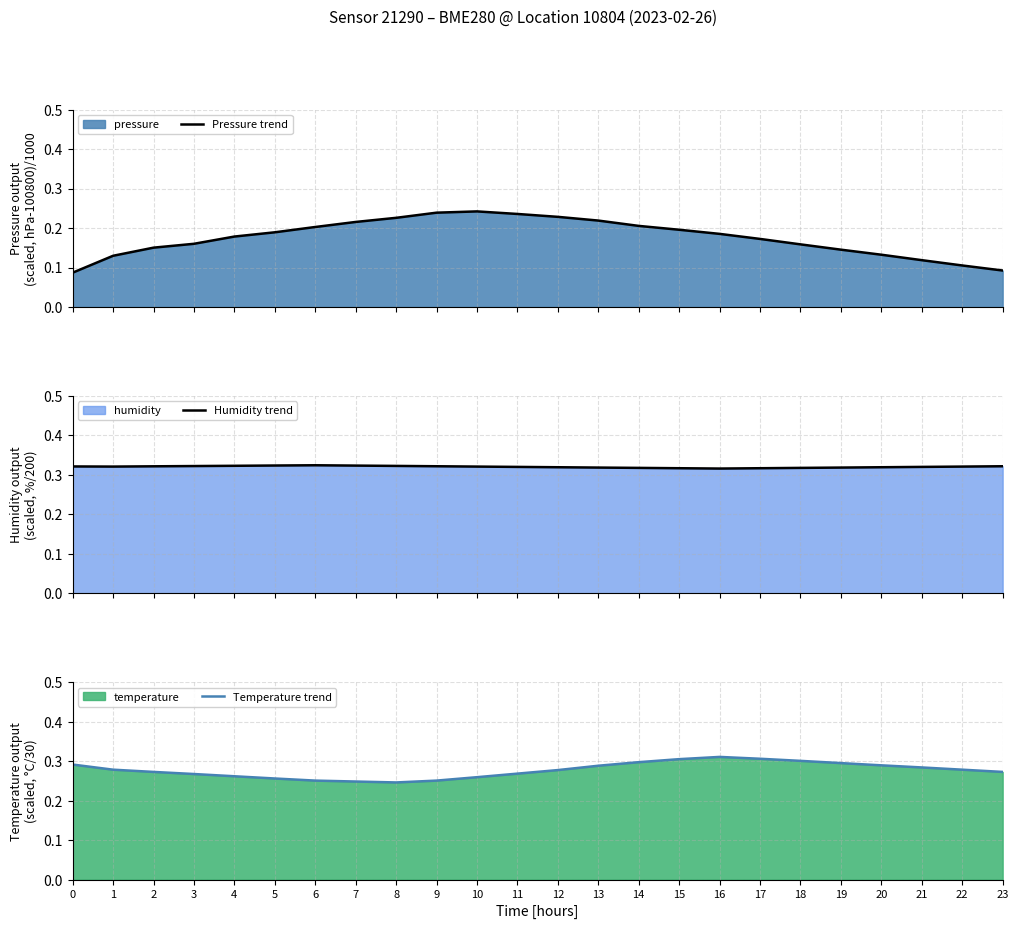

Reading left to right, what are all the values shown in this chart?

Pressure trend: 0=0.1	1=0.1	2=0.2	3=0.2	4=0.2	5=0.2	6=0.2	7=0.2	8=0.2	9=0.2	10=0.2	11=0.2	12=0.2	13=0.2	14=0.2	15=0.2	16=0.2	17=0.2	18=0.2	19=0.1	20=0.1	21=0.1	22=0.1	23=0.1
Humidity trend: 0=0.3	1=0.3	2=0.3	3=0.3	4=0.3	5=0.3	6=0.3	7=0.3	8=0.3	9=0.3	10=0.3	11=0.3	12=0.3	13=0.3	14=0.3	15=0.3	16=0.3	17=0.3	18=0.3	19=0.3	20=0.3	21=0.3	22=0.3	23=0.3
Temperature trend: 0=0.3	1=0.3	2=0.3	3=0.3	4=0.3	5=0.3	6=0.3	7=0.2	8=0.2	9=0.3	10=0.3	11=0.3	12=0.3	13=0.3	14=0.3	15=0.3	16=0.3	17=0.3	18=0.3	19=0.3	20=0.3	21=0.3	22=0.3	23=0.3